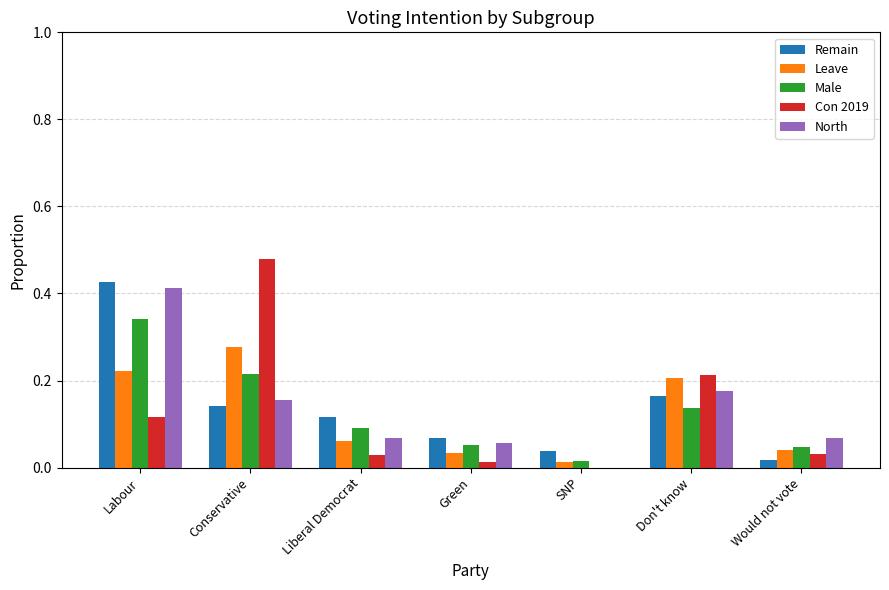

Between Labour and Would not vote, which series saw the biggest shift?

Remain